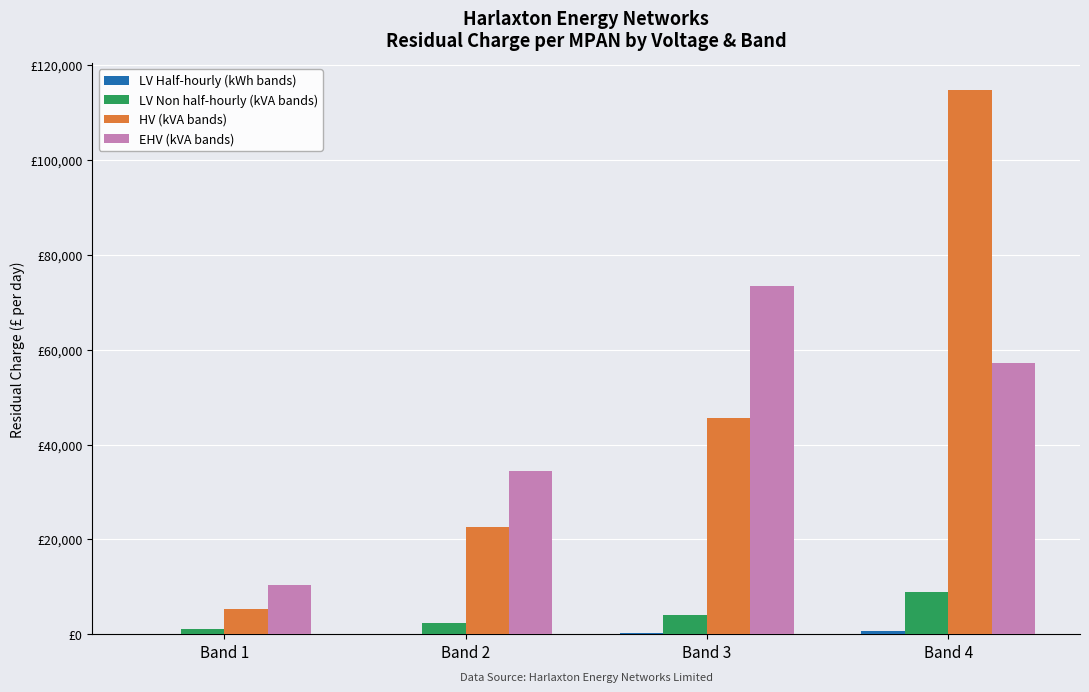

Reading right to left, extract all data points from this chart.

LV Half-hourly (kWh bands): Band 4=740.7	Band 3=236.4	Band 2=94.7	Band 1=17.3
LV Non half-hourly (kVA bands): Band 4=8909.6	Band 3=4021.2	Band 2=2408.3	Band 1=1161.7
HV (kVA bands): Band 4=114716.0	Band 3=45653.3	Band 2=22571.2	Band 1=5365.3
EHV (kVA bands): Band 4=57146.8	Band 3=73479.6	Band 2=34523.5	Band 1=10495.9